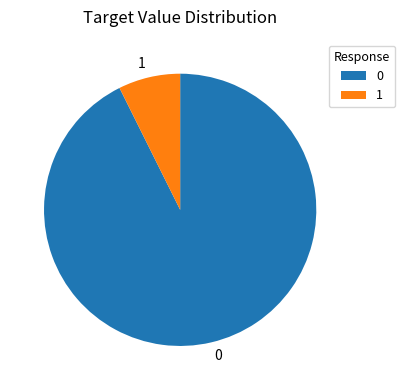

What is the largest slice in the pie chart?

0